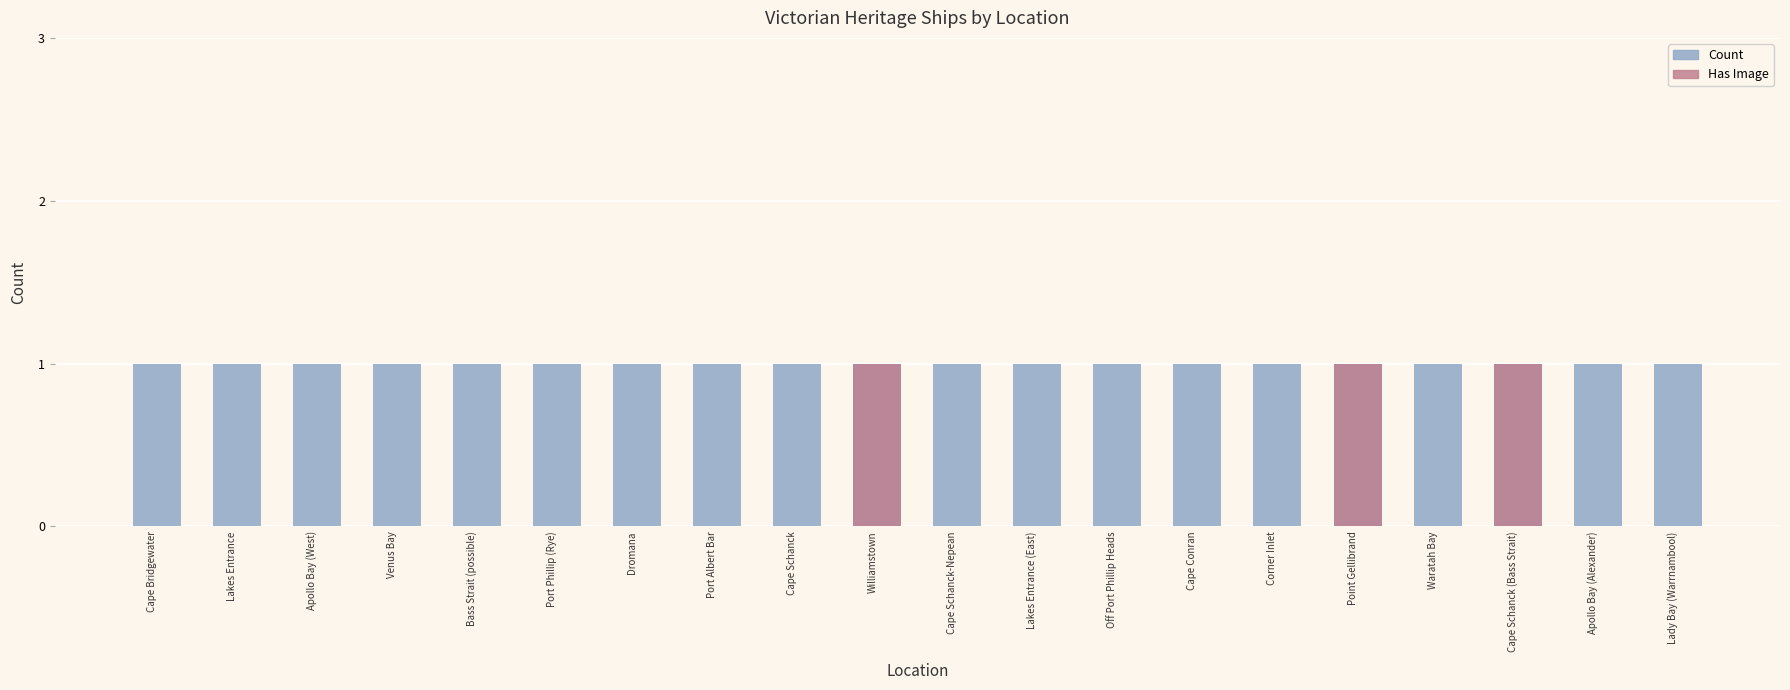

Which has a higher value, Apollo Bay (Alexander) or Apollo Bay (West)?

Apollo Bay (Alexander)